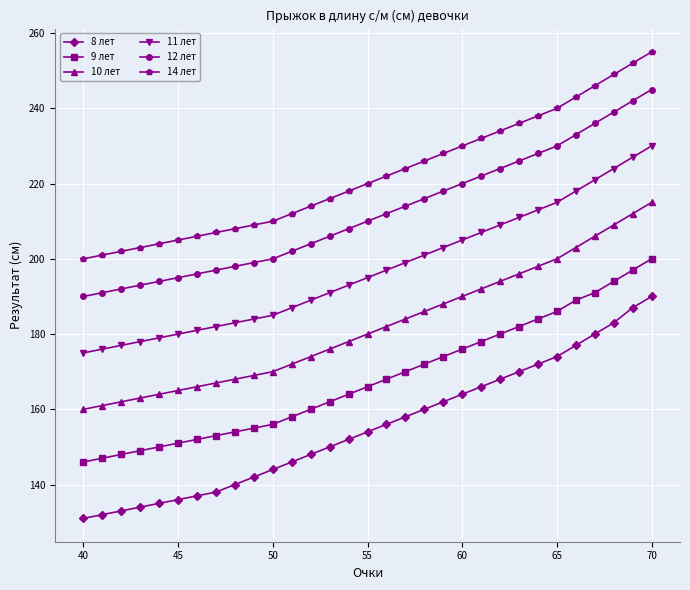

What is the sum of all 8 лет values?

4819